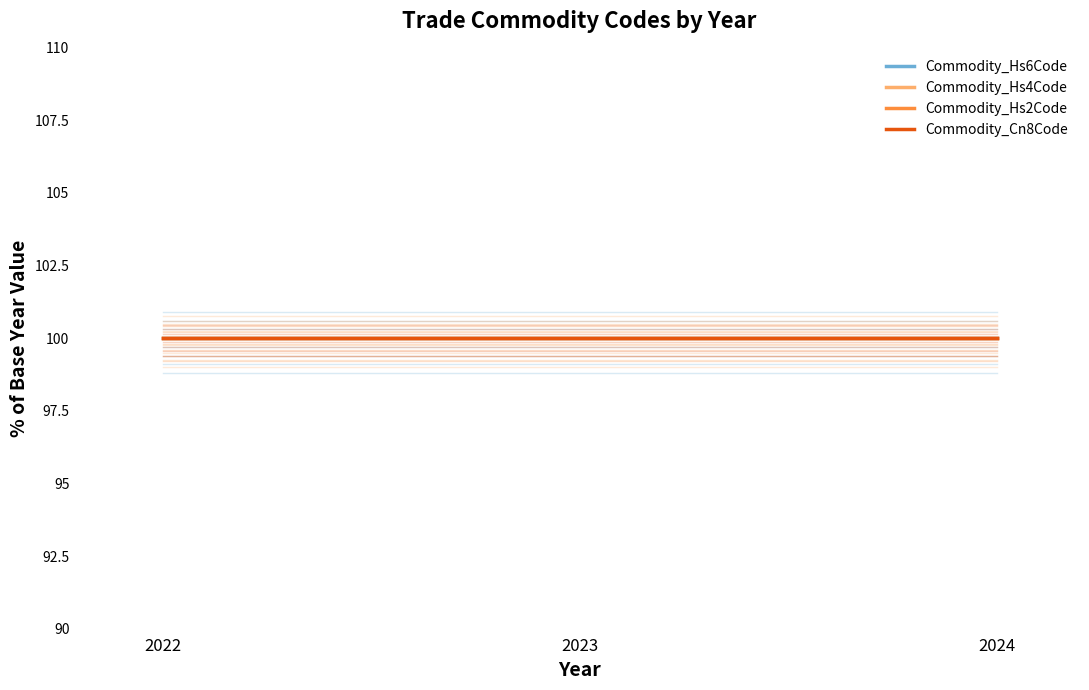

The value of Commodity_Hs2Code at 2024 is 130.6. True or false?

False